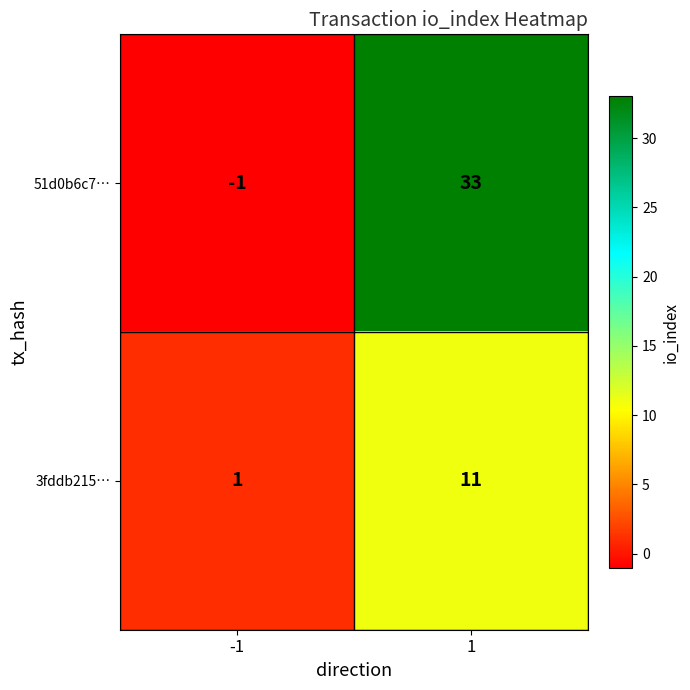

Reading left to right, extract all data points from this chart.

51d0b6c7…: -1	33
3fddb215…: 1	11